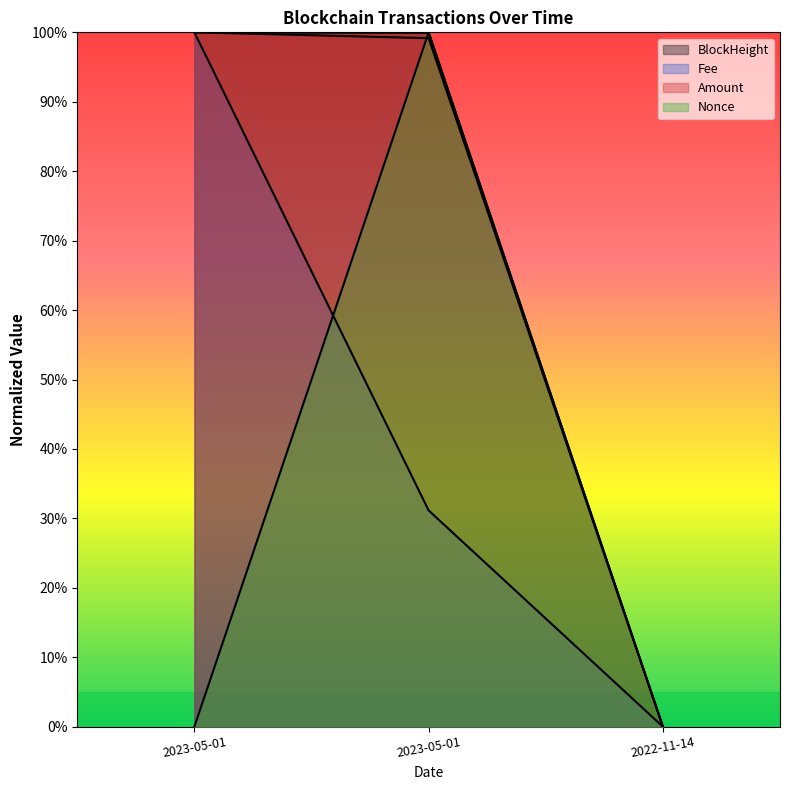

Is the value of BlockHeight at 2022-11-14 greater than the value of Amount at 2023-05-01?

No